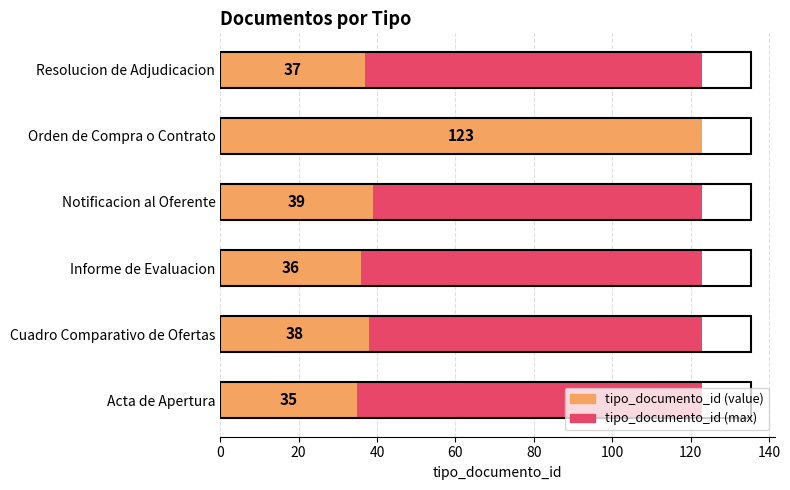

Which has a higher value, Notificacion al Oferente or Cuadro Comparativo de Ofertas?

Notificacion al Oferente